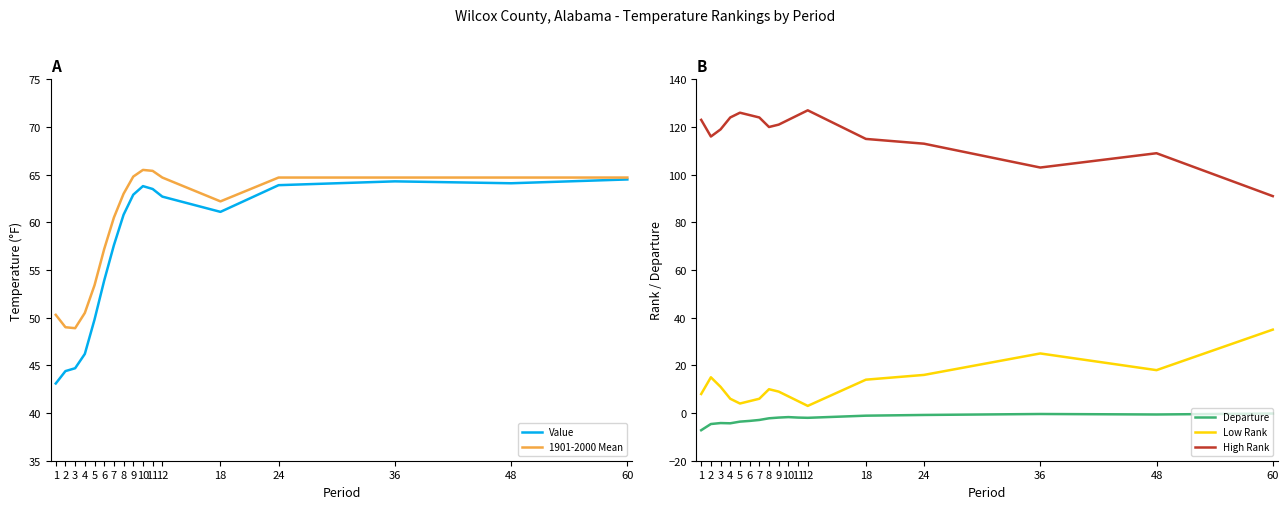

What value does the High Rank series have at 36?

103.0